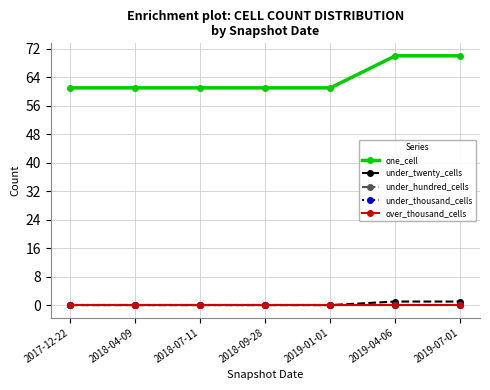

How many lines are shown in the chart?

5